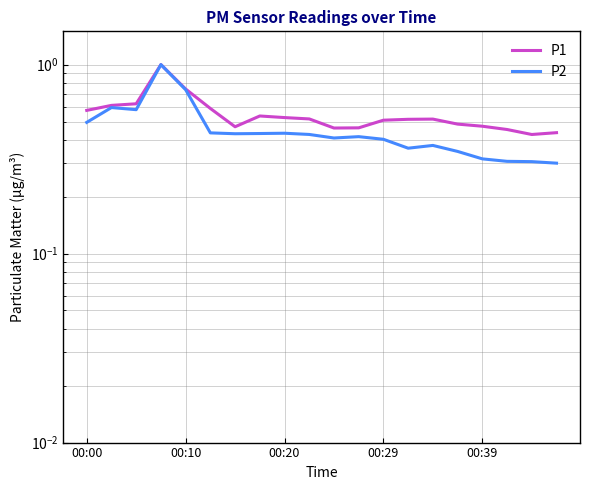

What is the sum of the P2 values at 12 and 7?

0.8